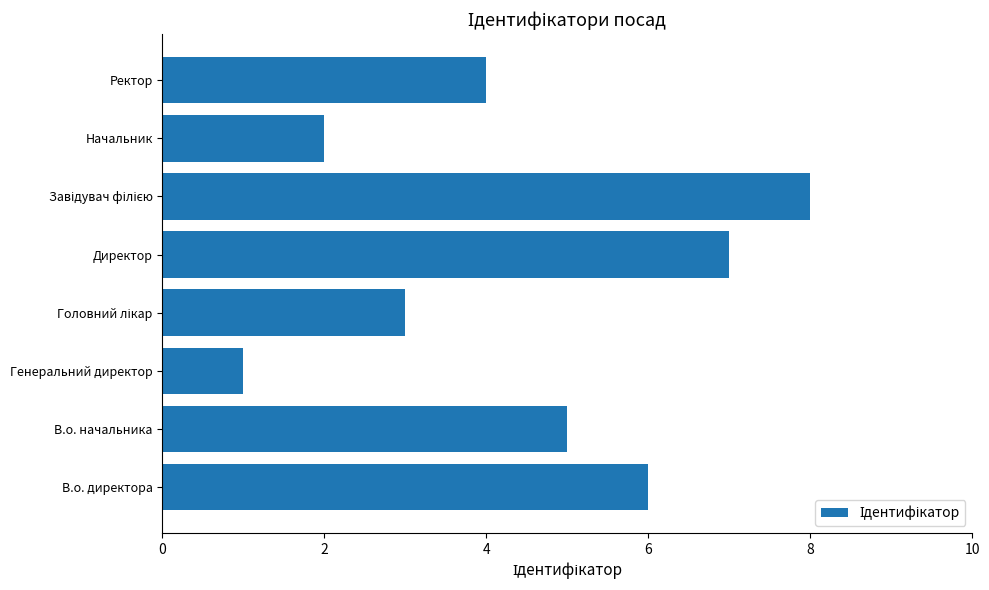

What is the approximate value at В.о. директора?

6